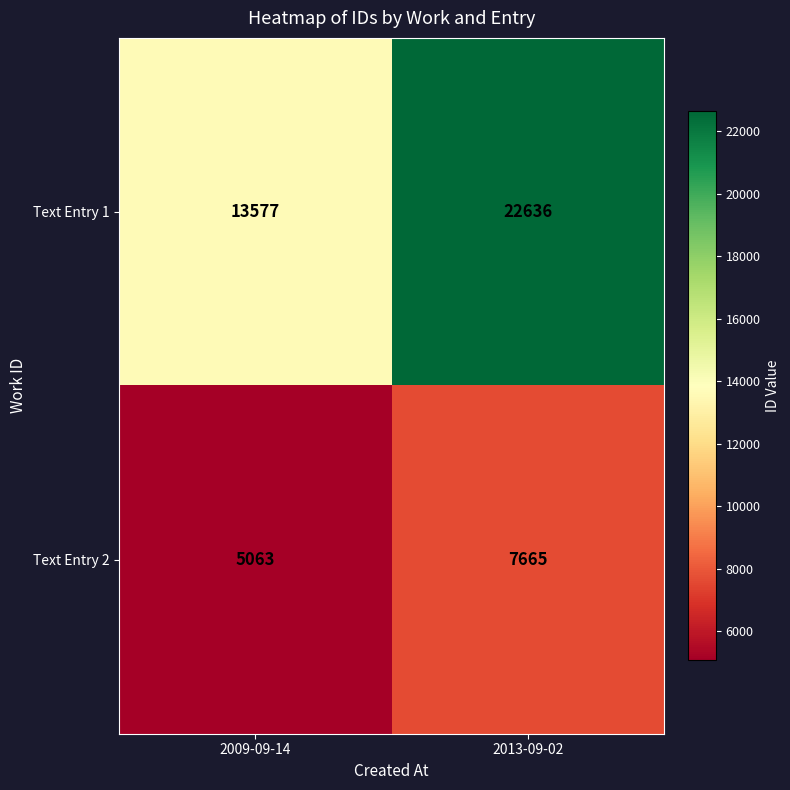

What is the difference between the highest and lowest values at 2013-09-02?

14971